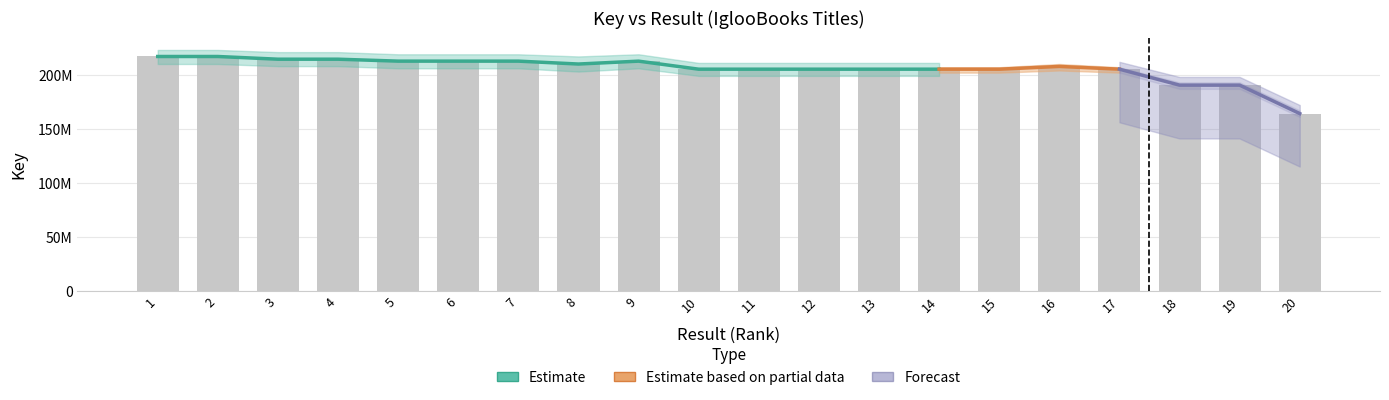

Which has a higher value, 9 or 17?

9